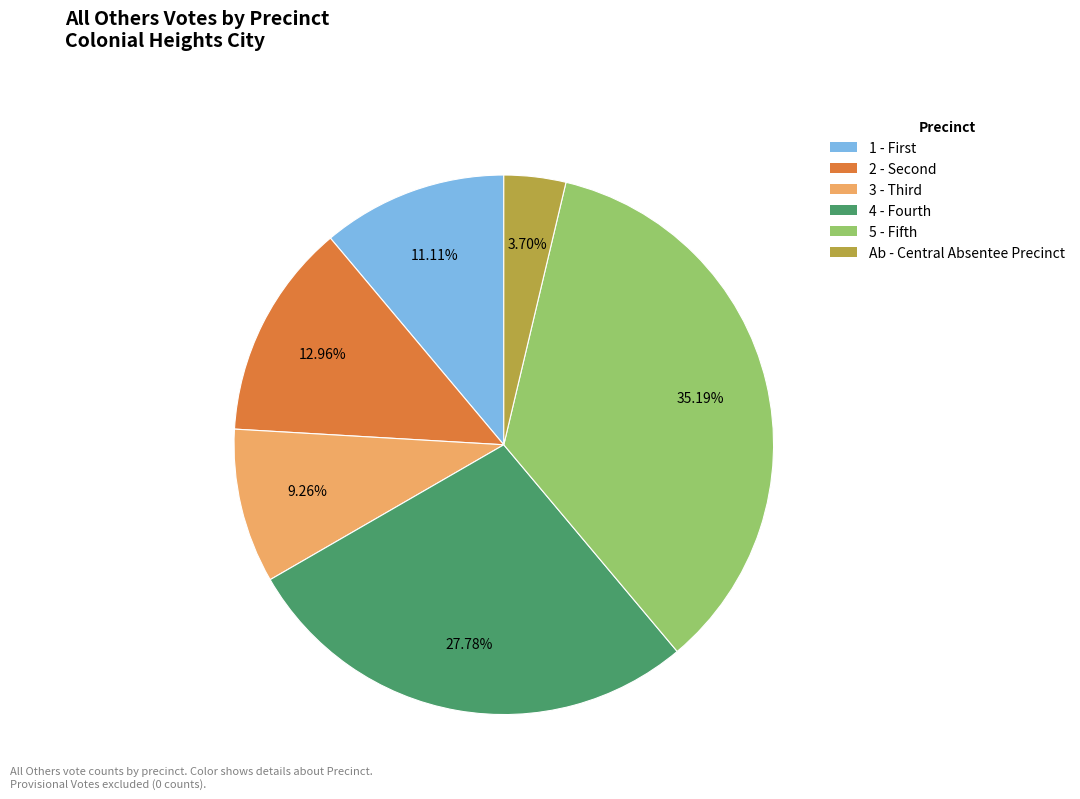

Does any single category account for the majority?

No